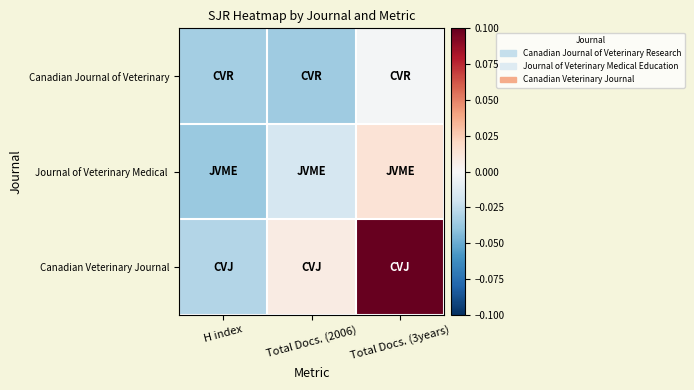

Rank the series at Total Docs. (2006) from highest to lowest value.

Canadian Veterinary Journal, Journal of Veterinary Medical, Canadian Journal of Veterinary